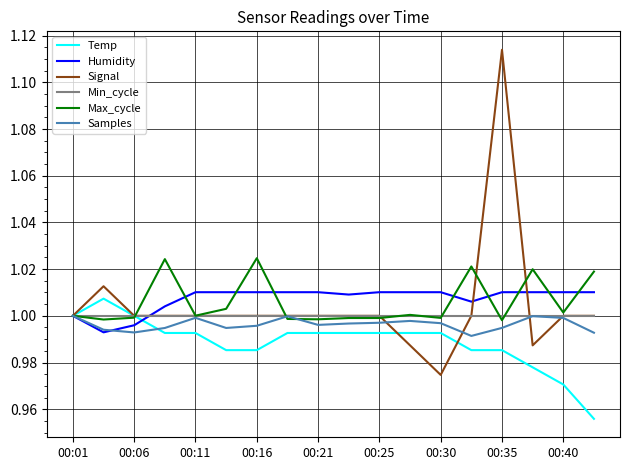

Which series has the widest spread of values?

Signal